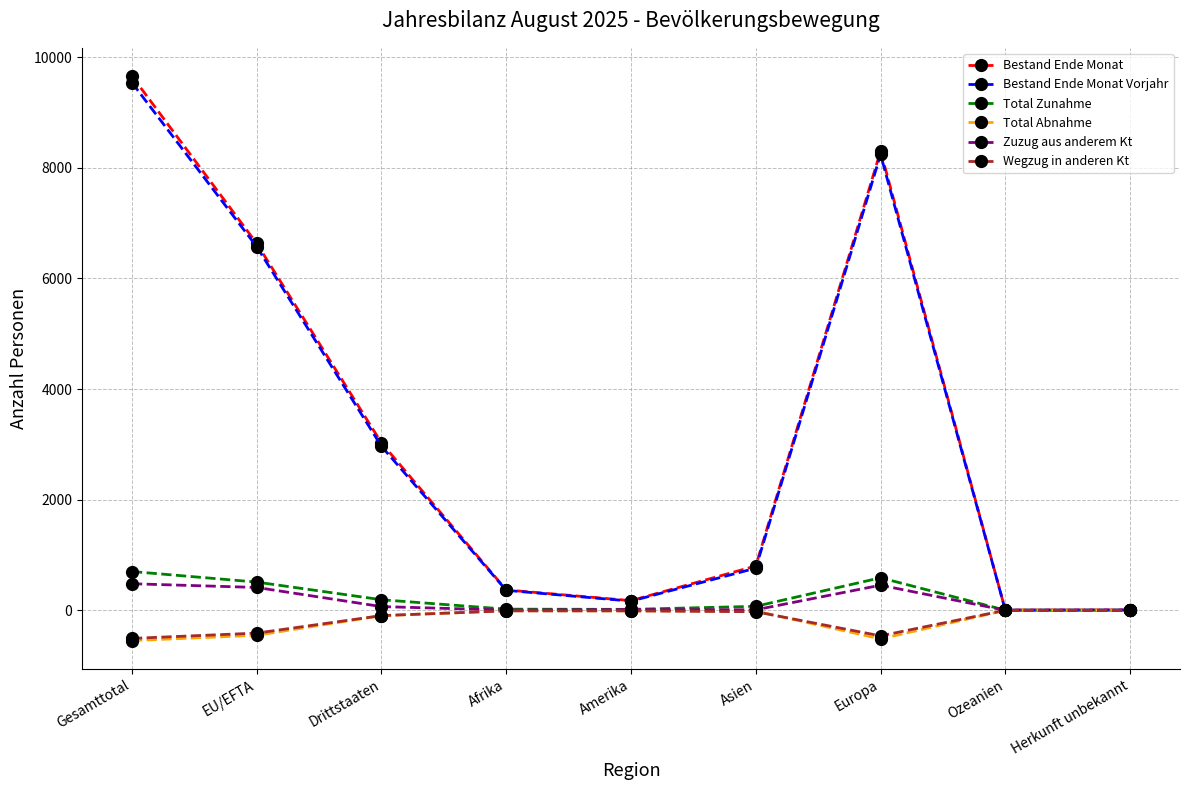

Is it true that Bestand Ende Monat equals 9657 at Gesamttotal?

True